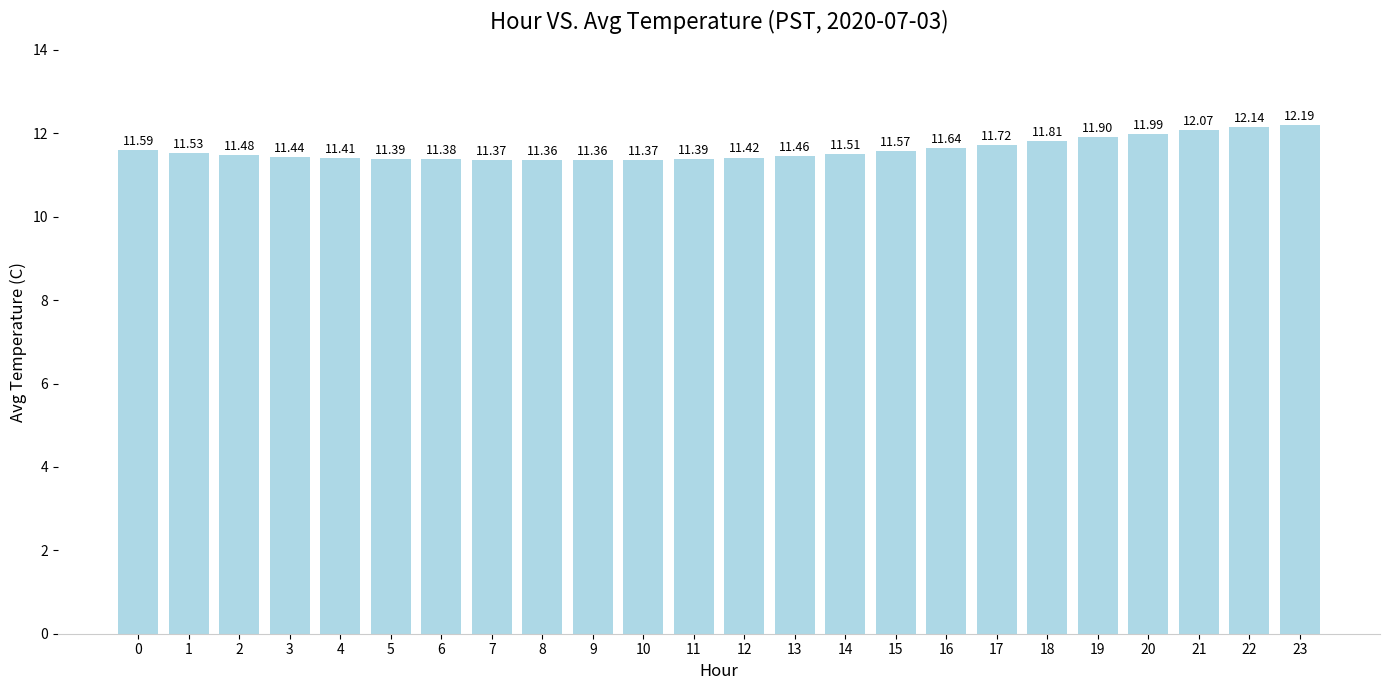

What is the ratio of the value at 10 to the value at 2?

1.0